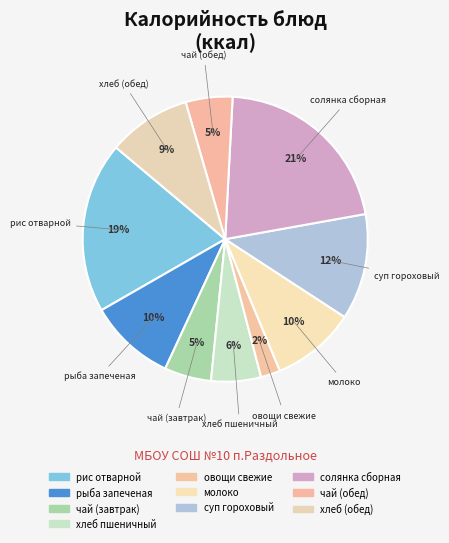

How many slices are in this pie chart?

10